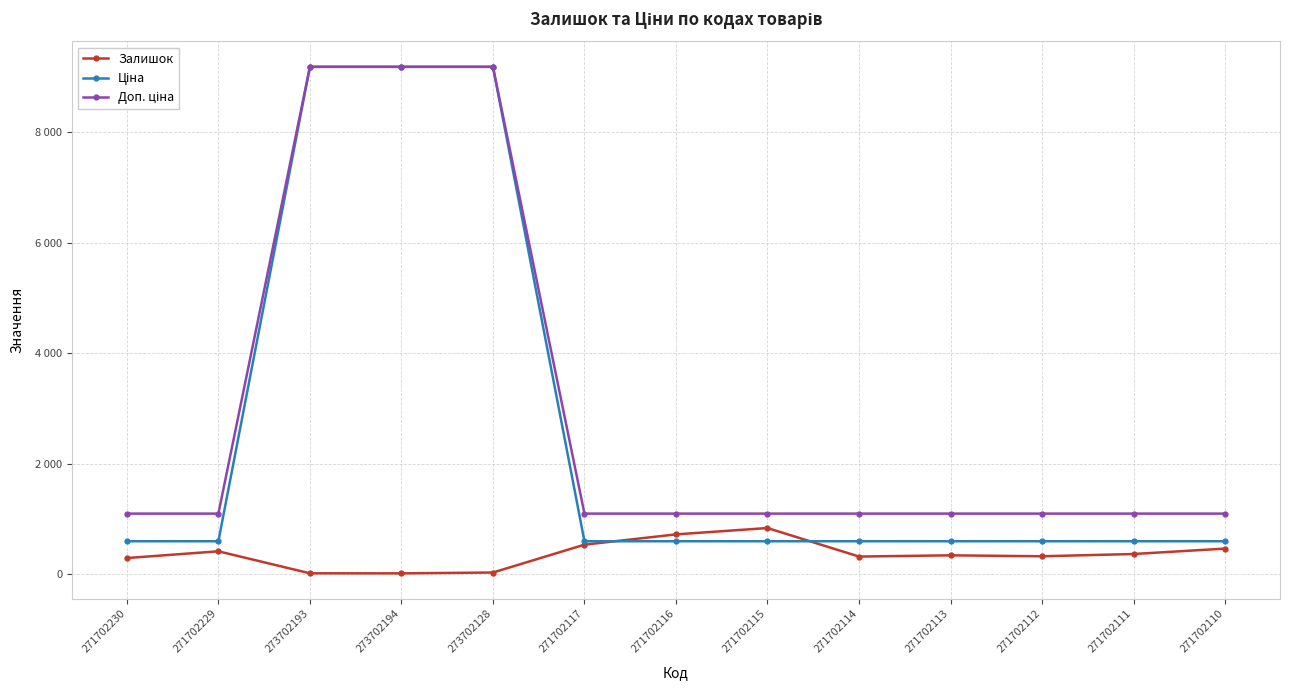

Does the chart have visible grid lines?

Yes